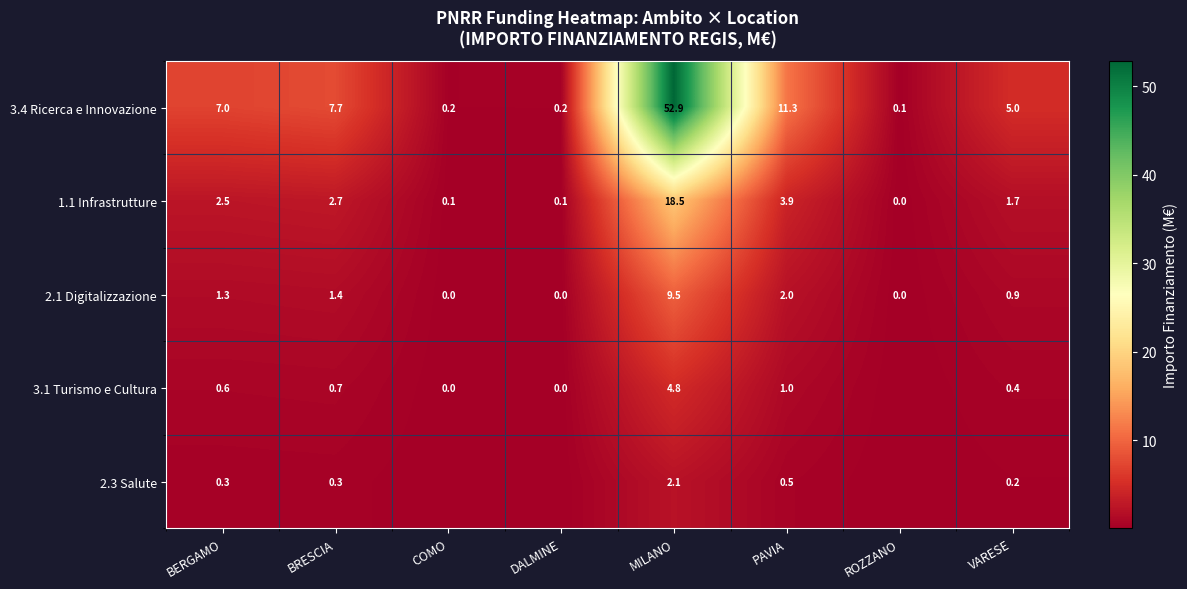

At which label does 1.1 Infrastrutture first exceed 2?

BERGAMO